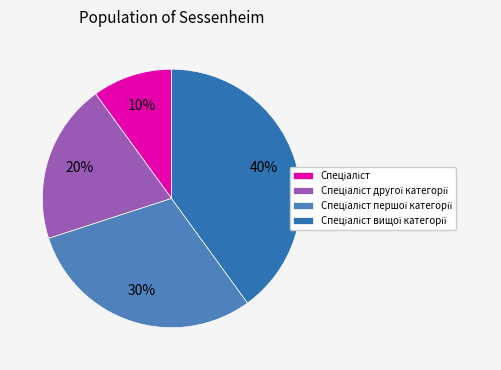

Do Спеціаліст вищої категорії and Спеціаліст першої категорії together represent more than half of the pie?

Yes